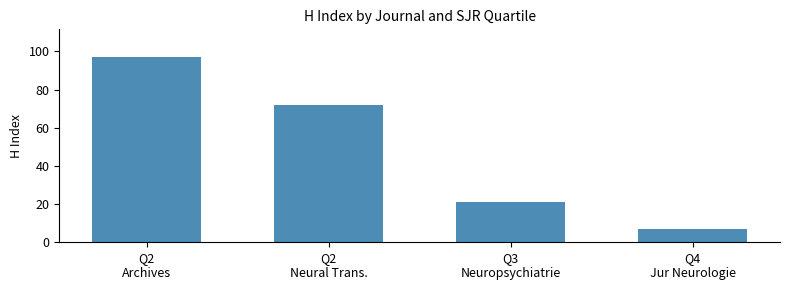

Reading left to right, extract all data points from this chart.

Q2
Archives=97	Q2
Neural Trans.=72	Q3
Neuropsychiatrie=21	Q4
Jur Neurologie=7